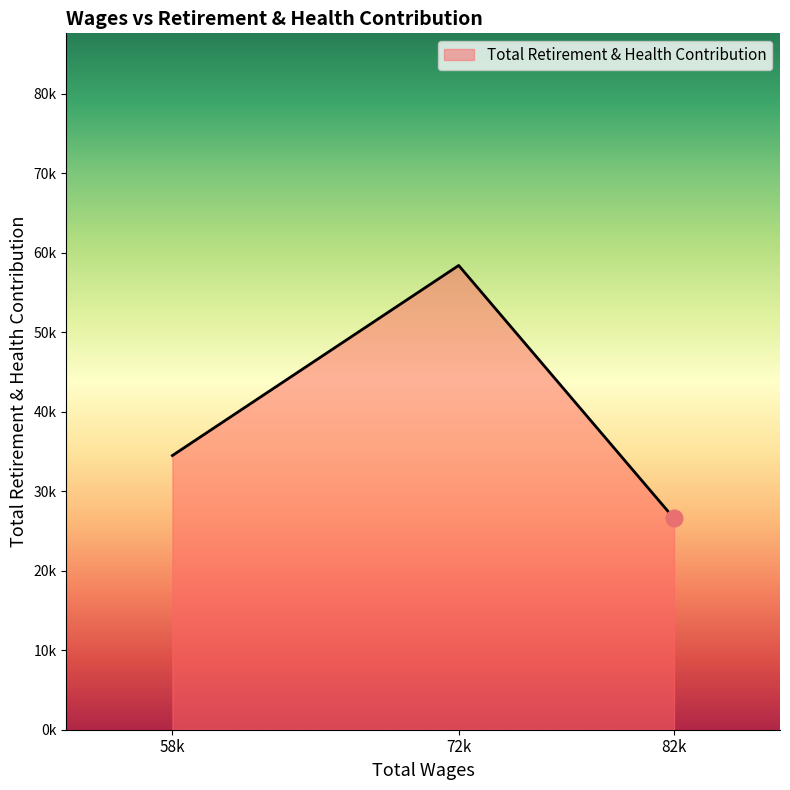

What is the smallest value displayed?

26589